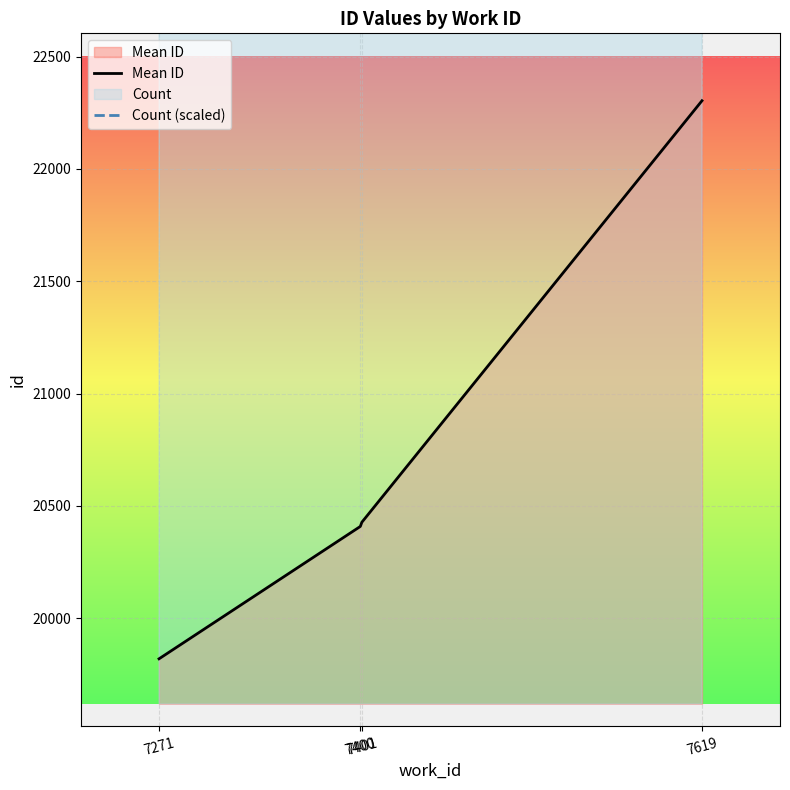

What is the total value across all series at 7401?

45014.7